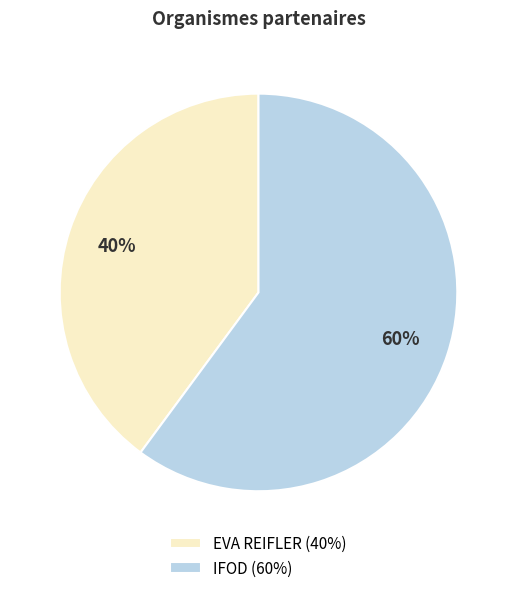

Between IFOD (60%) and EVA REIFLER (40%), which is larger?

IFOD (60%)